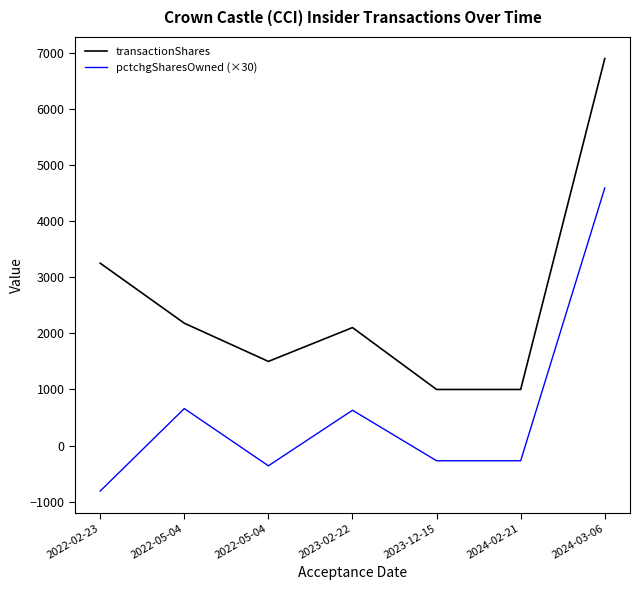

What are all the series names shown in the legend?

transactionShares, pctchgSharesOwned (×30)